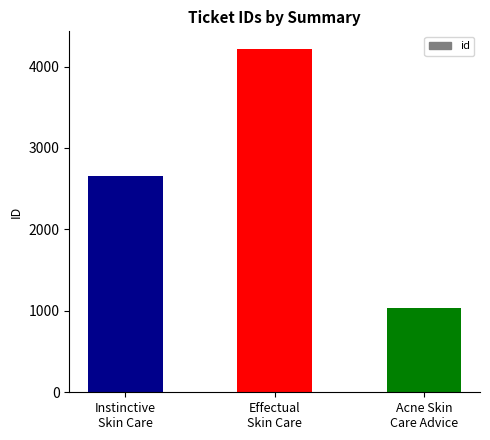

What is the sum of the values at Effectual
Skin Care and Instinctive
Skin Care?

6881